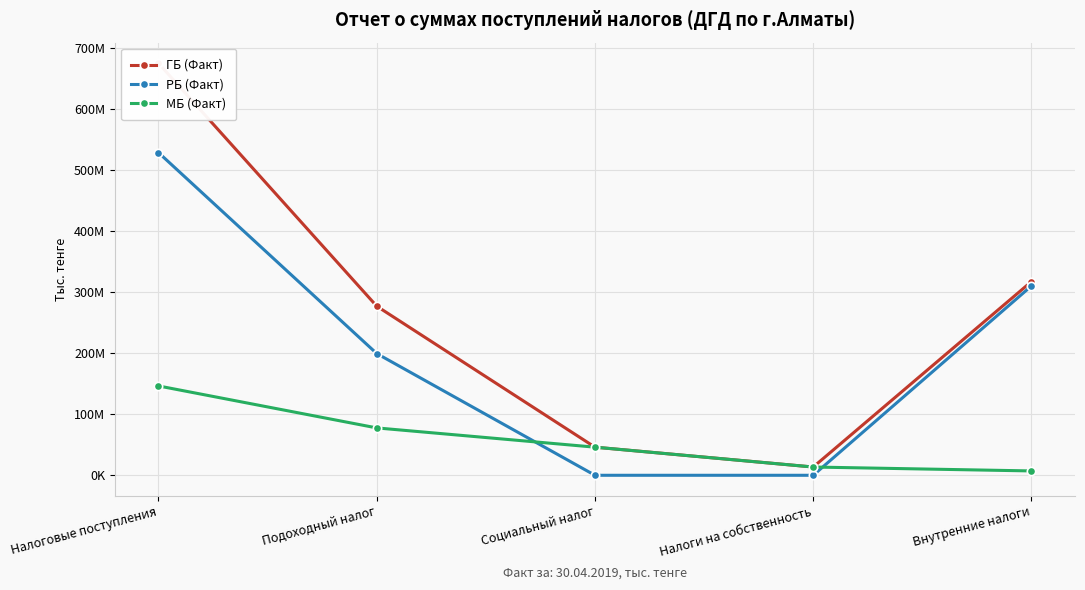

Where do РБ (Факт) and МБ (Факт) first cross each other?

Подоходный налог and Социальный налог